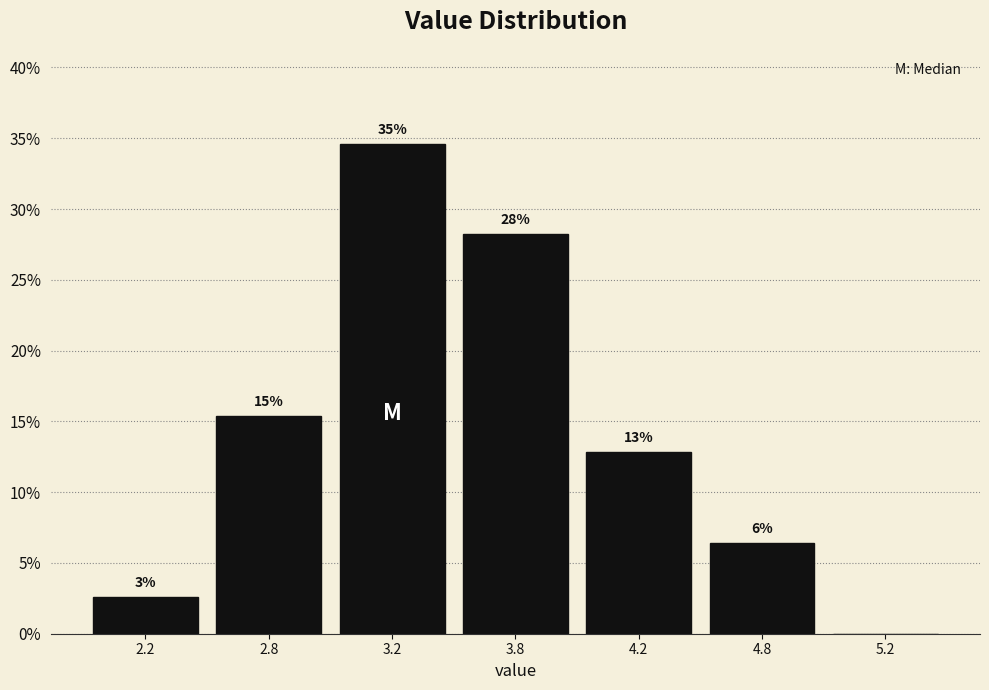

Are the bars horizontal?

No